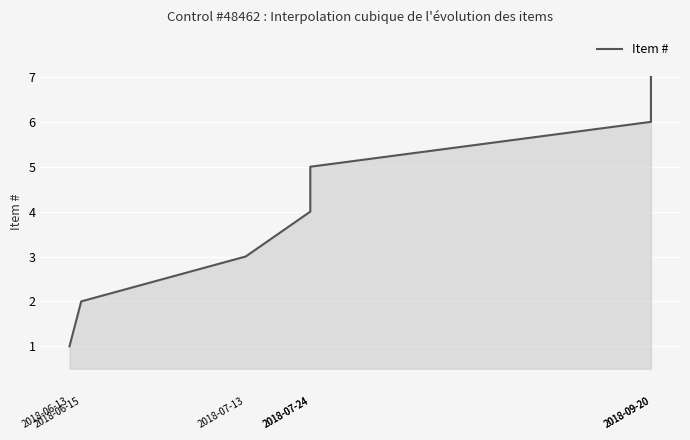

Read the value at 2018-06-15.

2